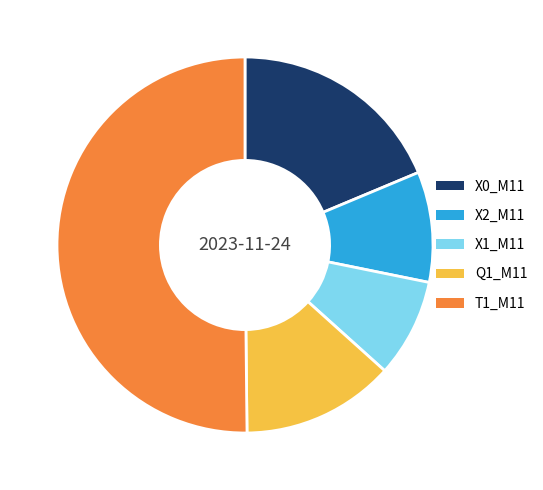

Is it true that T1_M11 is 50% of the pie?

True